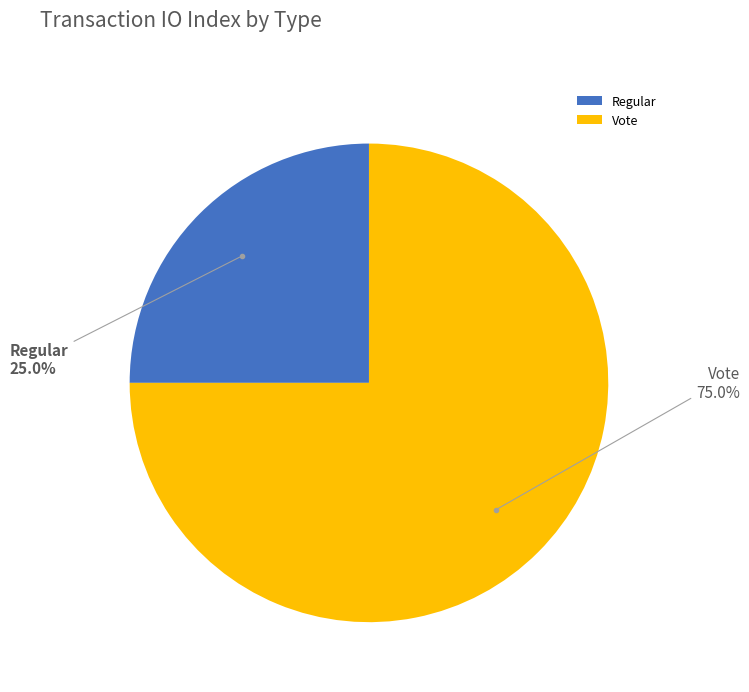

Is it true that Vote is 75% of the pie?

True